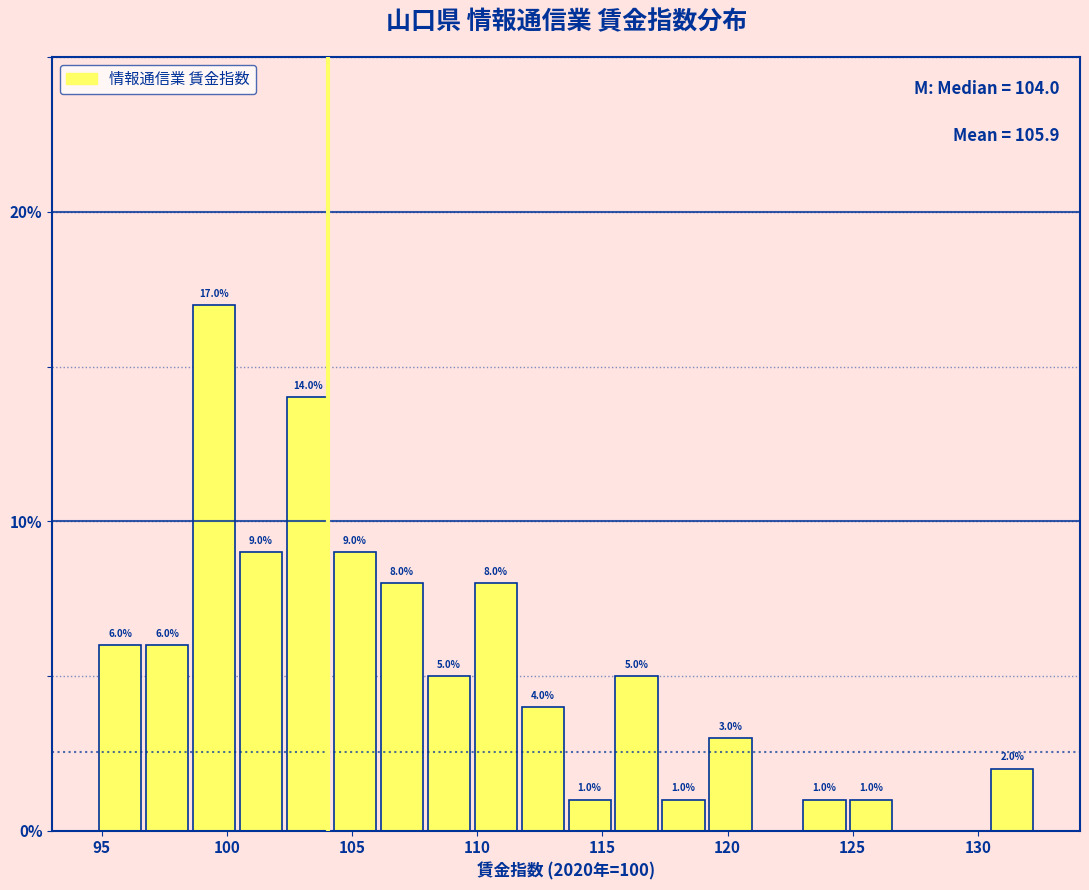

Read against the x-axis, roughly where is the centre of the tallest bar?

99.5